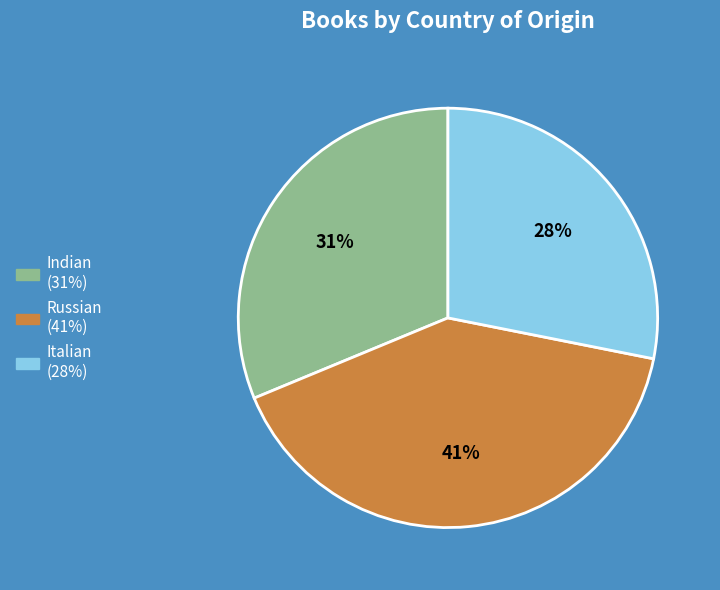

How many segments does this pie chart have?

3